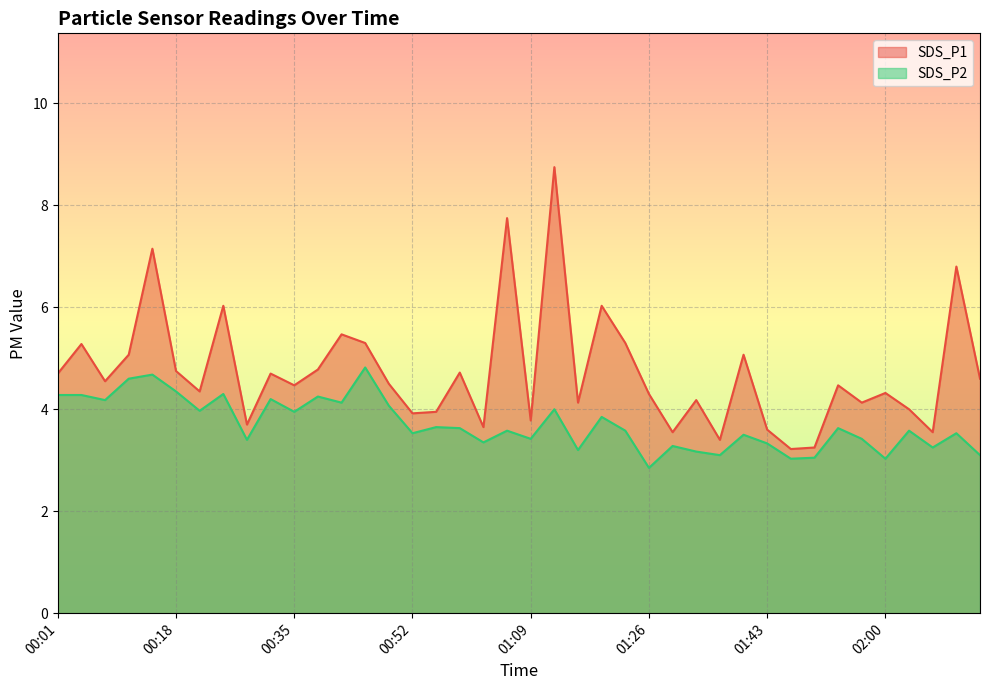

True or false: SDS_P1 and SDS_P2 intersect in this chart.

False